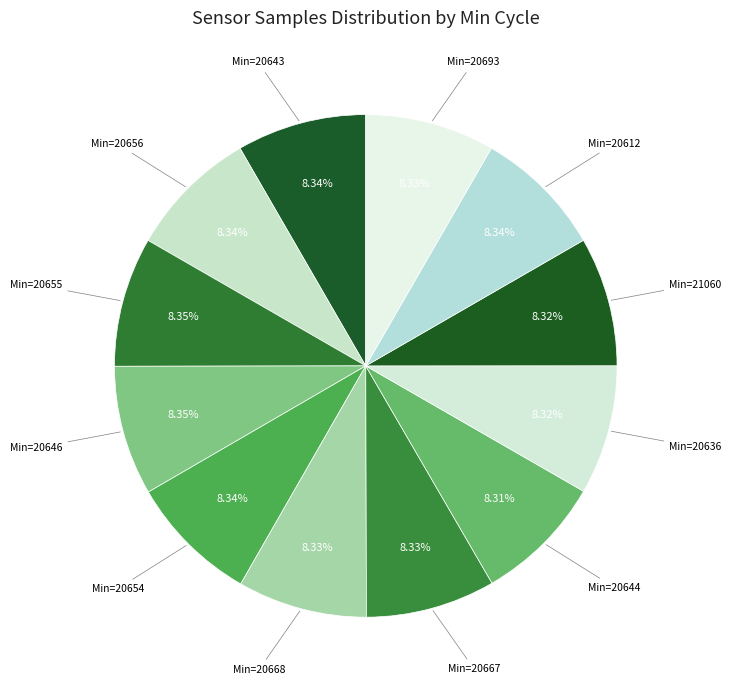

Count the number of slices in the pie.

12